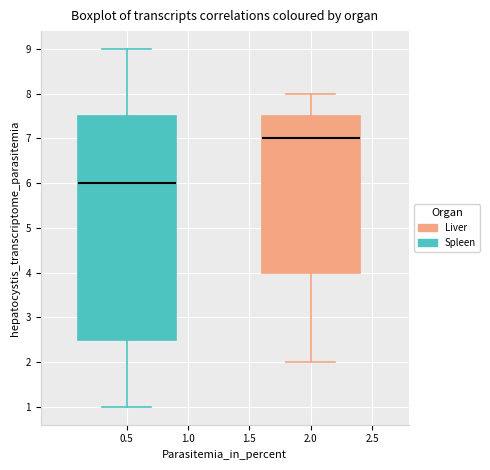

Where does the lower whisker of the box at x = 0.5 end on the y-axis? The values are not printed on the chart, so give them approximately, as read against the axis.

1.0